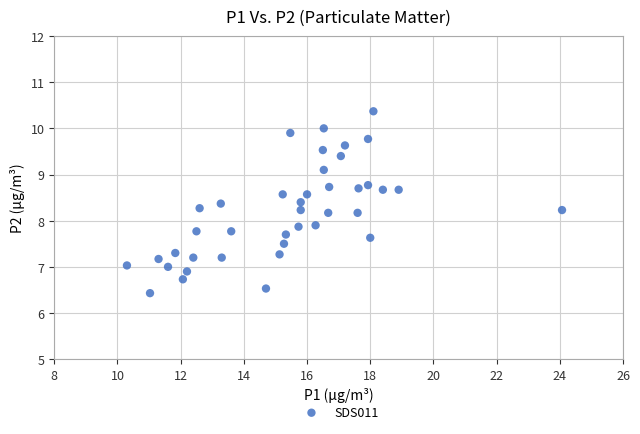

What is the range of X values (max minus min)?

13.8